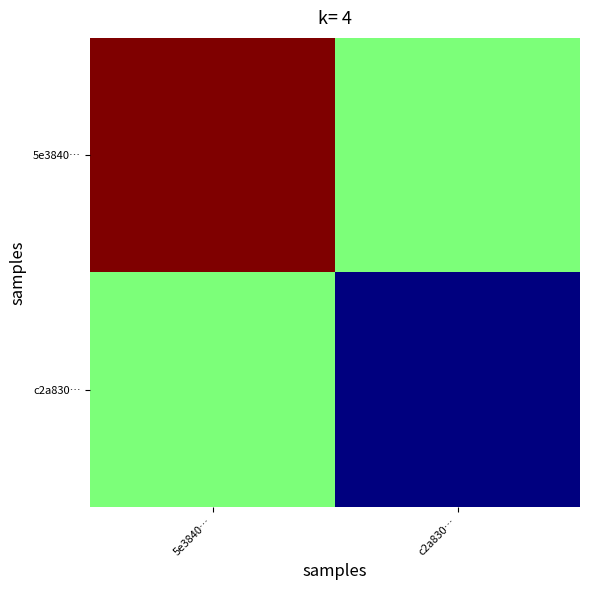

At c2a830…, list the series in order from smallest to largest.

c2a830…, 5e3840…